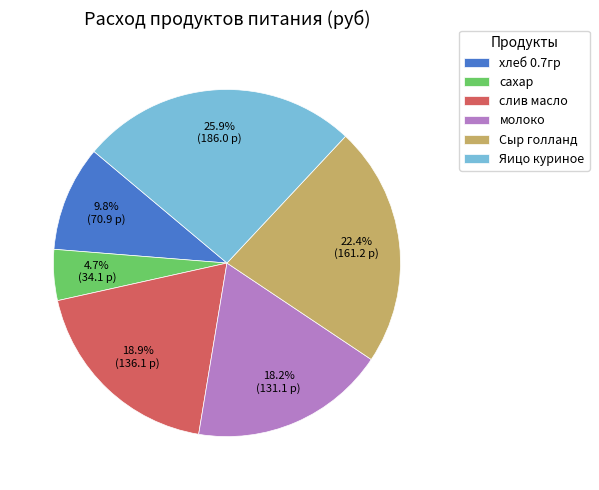

The молоко slice represents 8% of the pie. True or false?

False